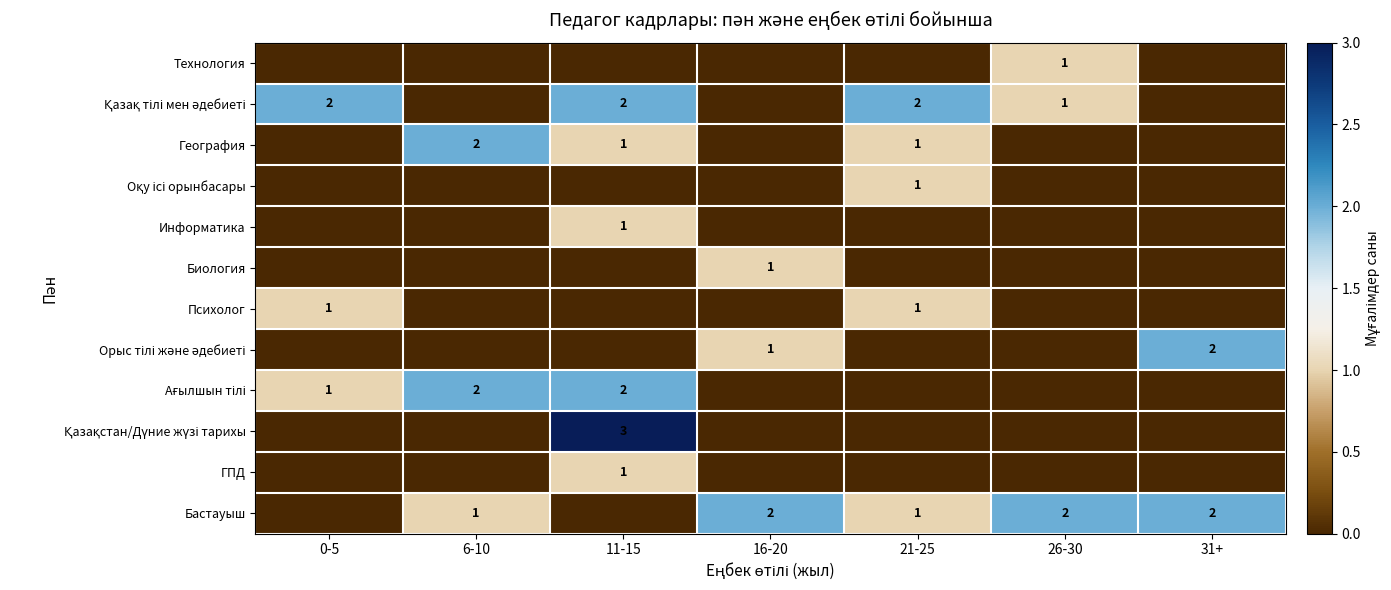

At how many categories does at least one series exceed 2?

1